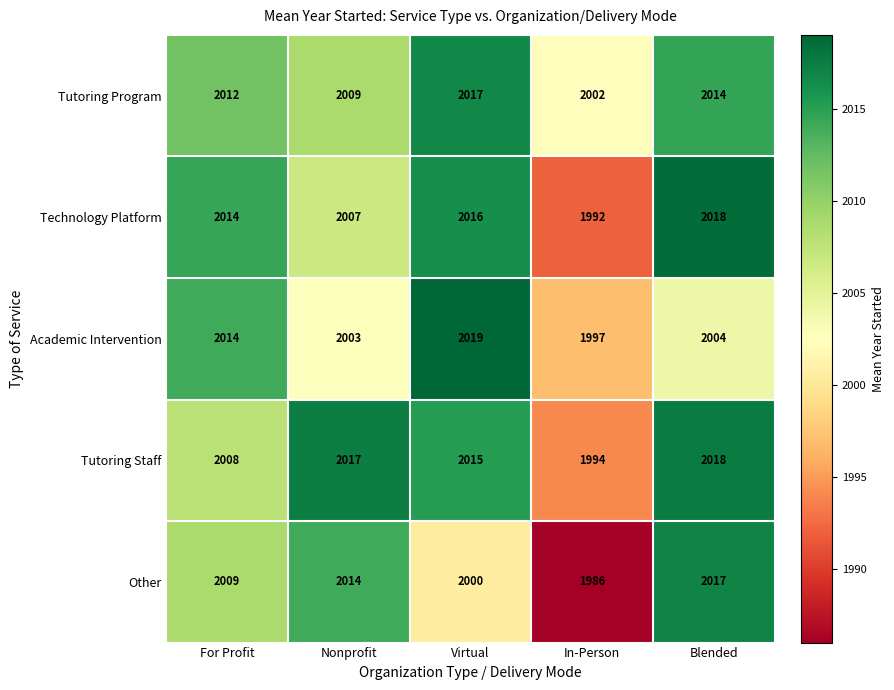

At which category is the sum across all series the highest?

Blended